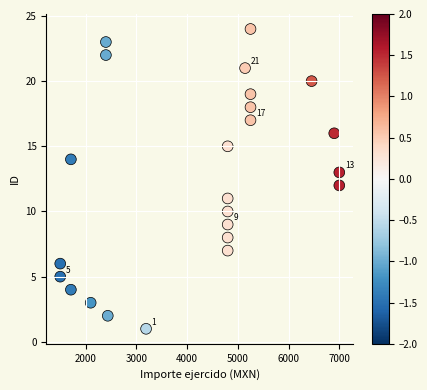

What is the range of Y values (max minus min)?

23